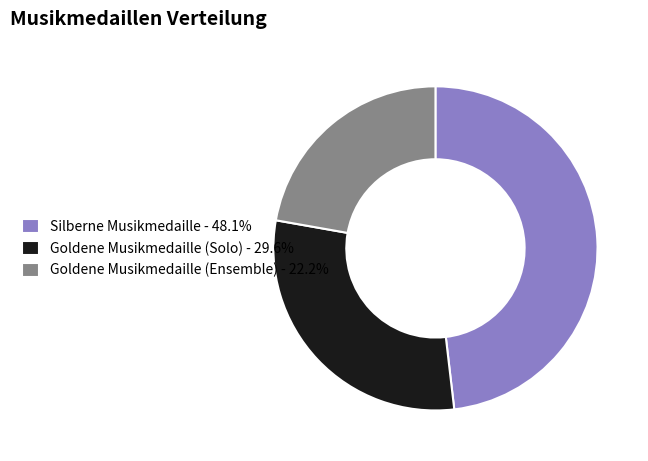

Is the sum of Silberne Musikmedaille - 48.1% and Goldene Musikmedaille (Ensemble) - 22.2% greater than half?

Yes